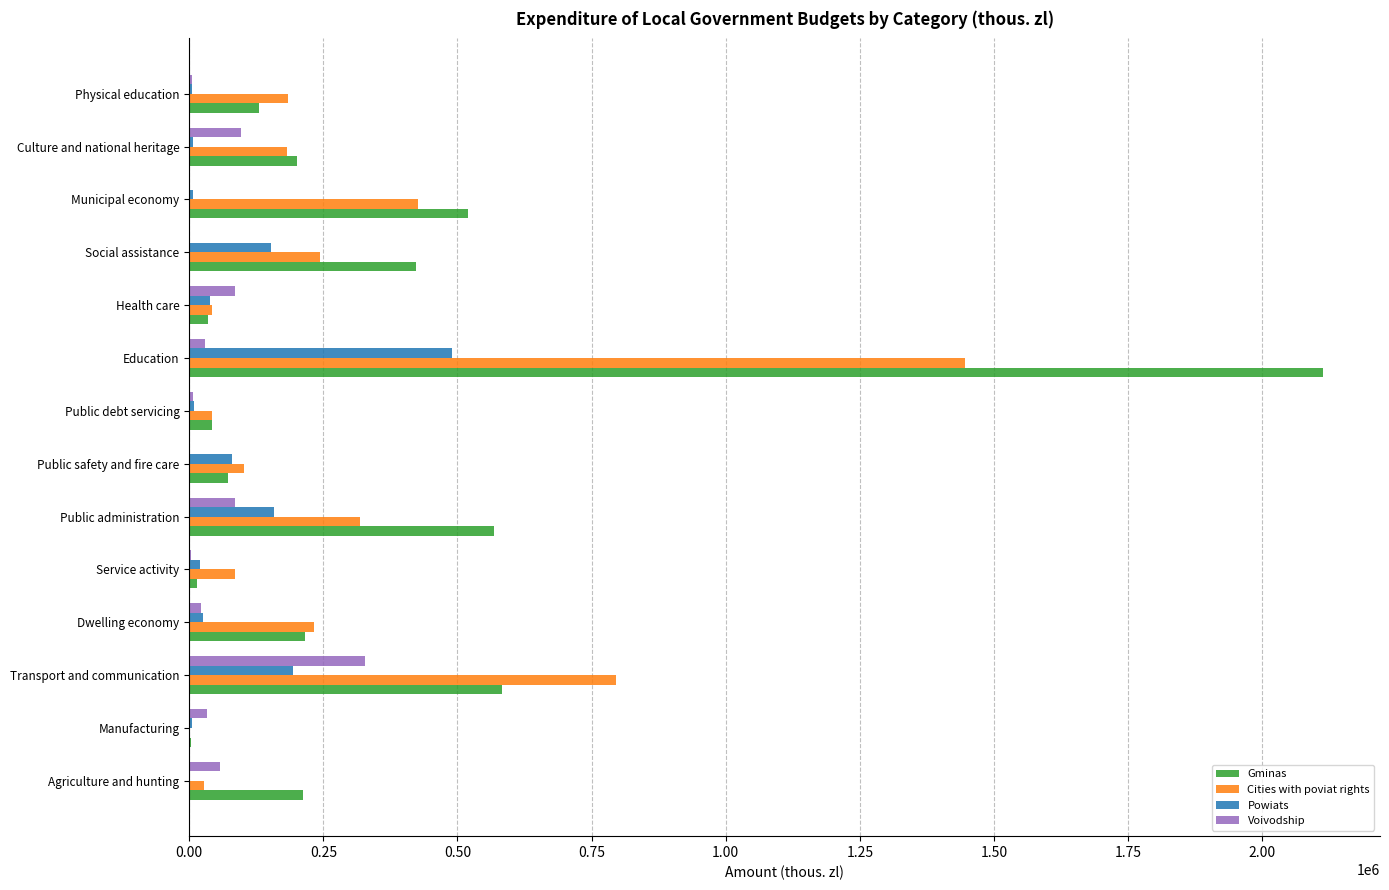

The value of Cities with poviat rights at Education is 512642.2. True or false?

False